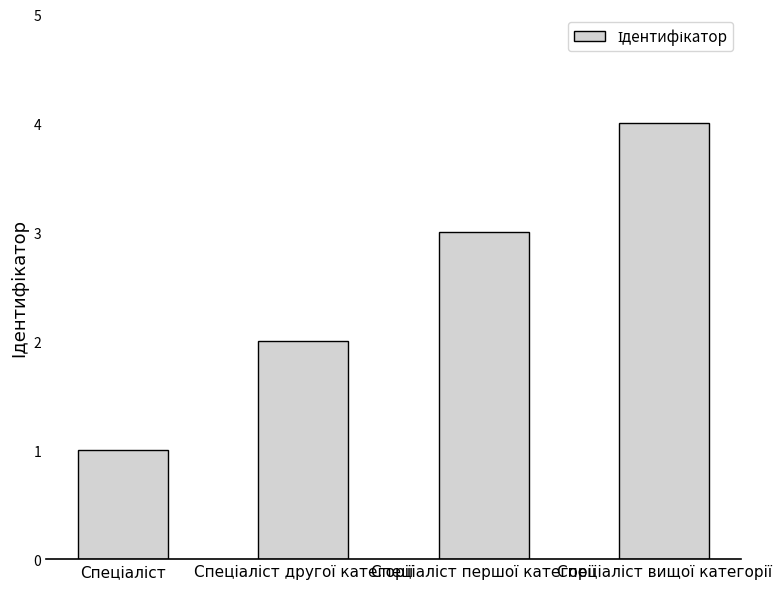

What is the difference between the maximum and minimum values?

3